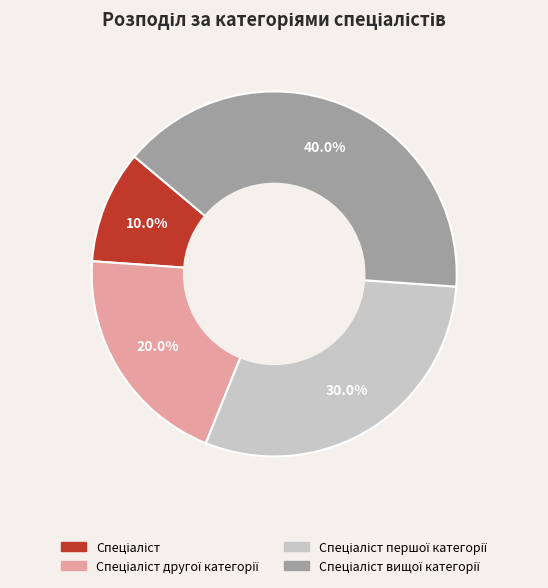

Is there any slice that represents more than half of the pie?

No